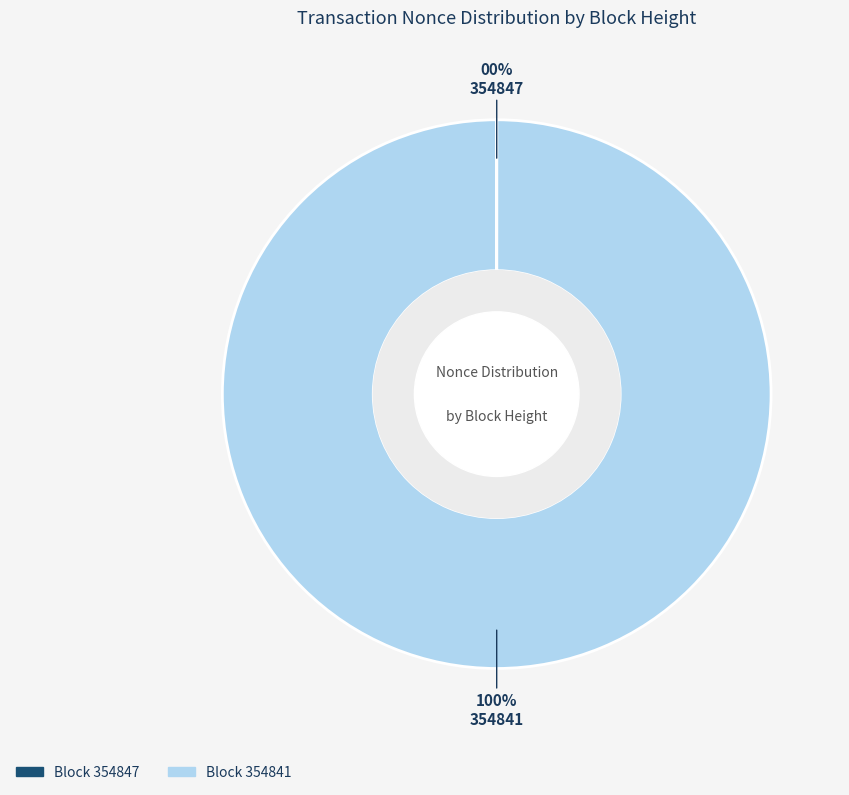

To the nearest percent, what is the difference between the largest and smallest slice percentages?

100%